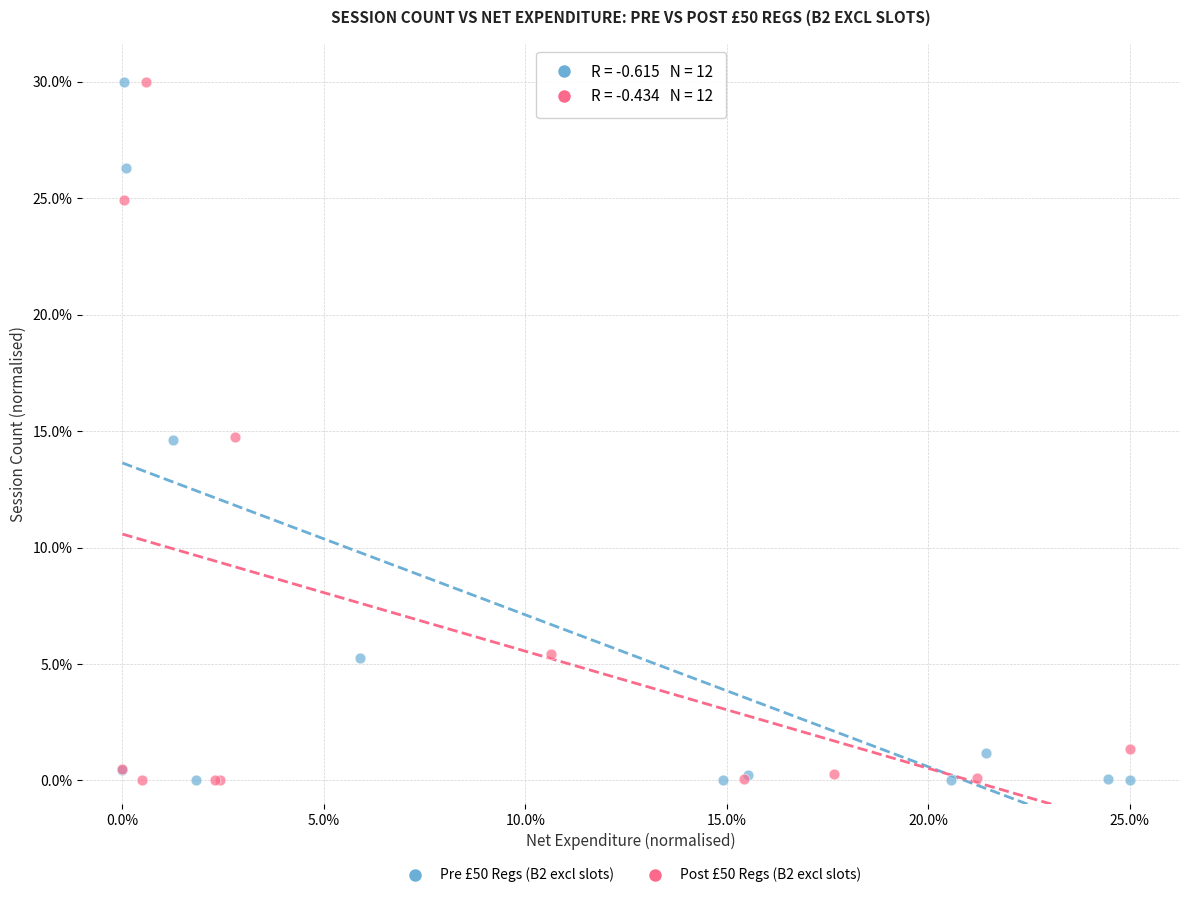

What are all the series names shown in the legend?

Pre £50 Regs (B2 excl slots), Post £50 Regs (B2 excl slots)